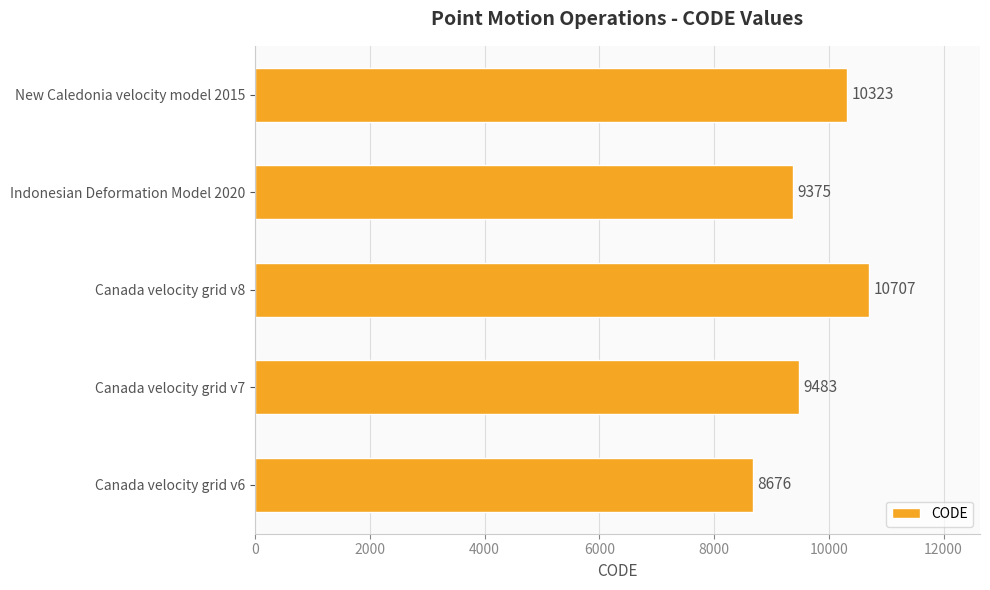

How many data points does each series have?

5